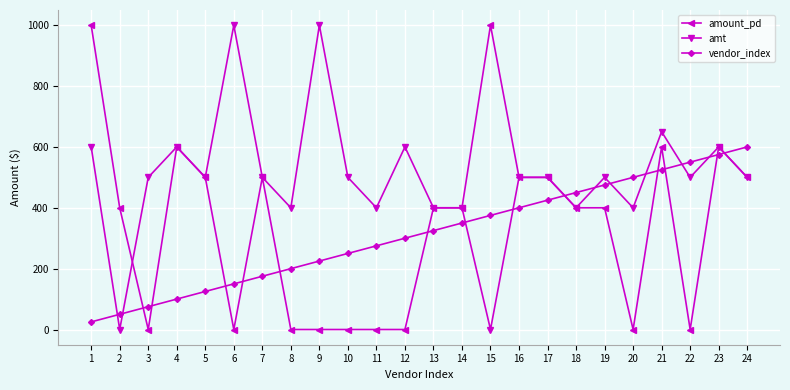

Which series has the largest total across all categories?

amt